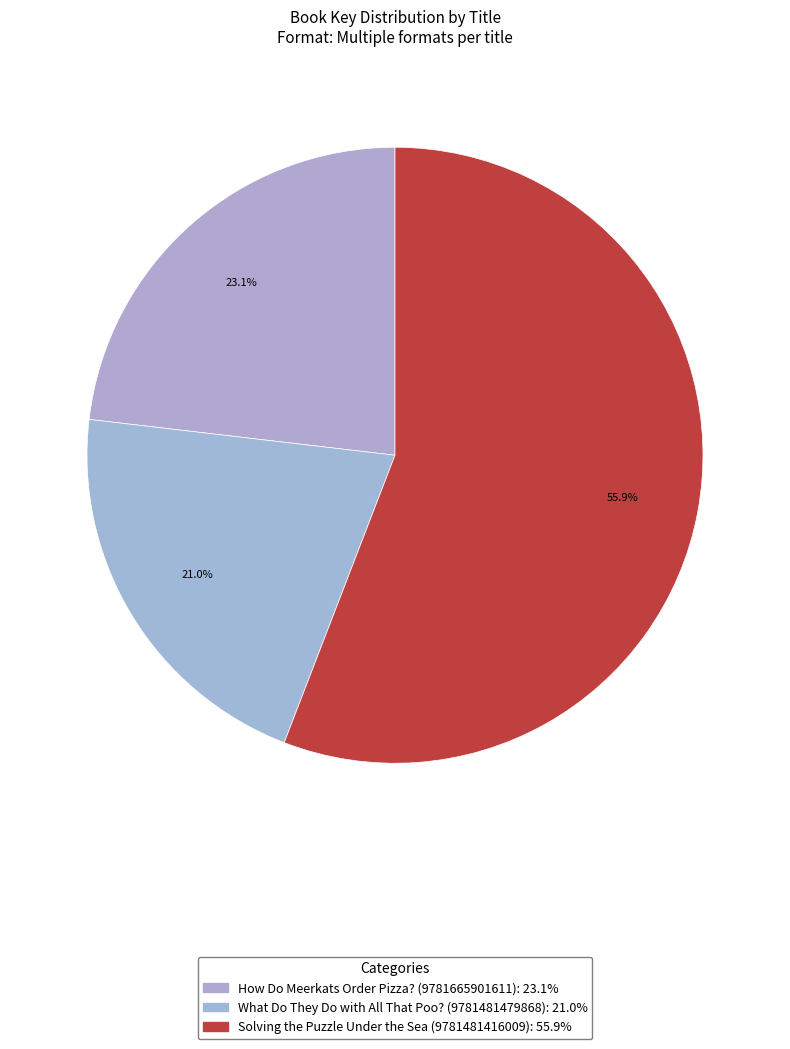

Does any single category account for the majority?

Yes